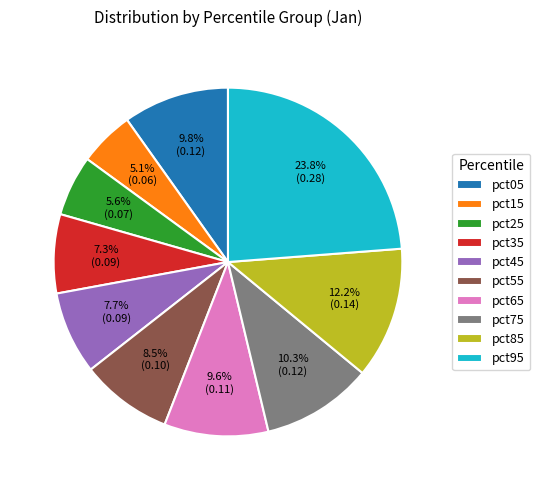

Between pct65 and pct55, which is larger?

pct65